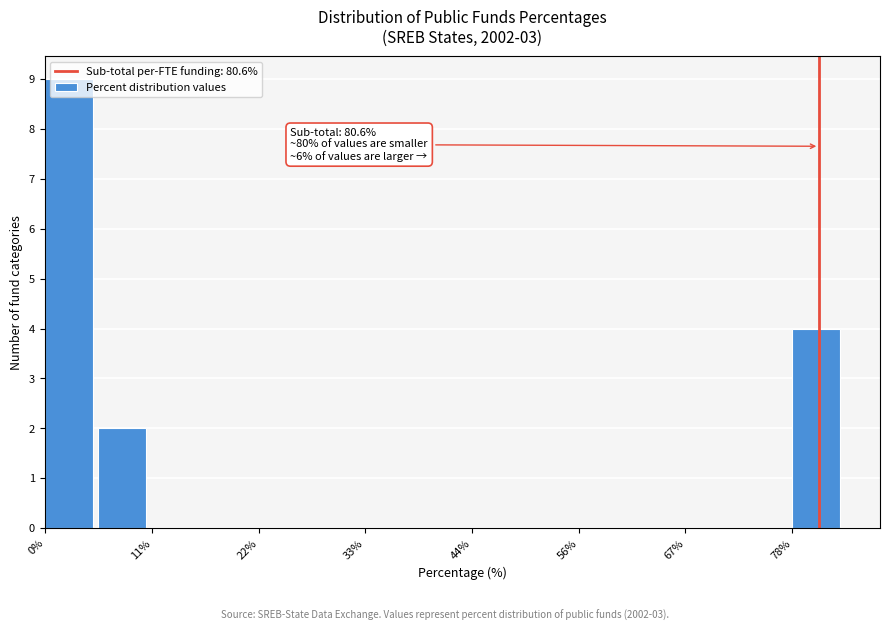

Read against the x-axis, roughly where is the centre of the tallest bar?

2